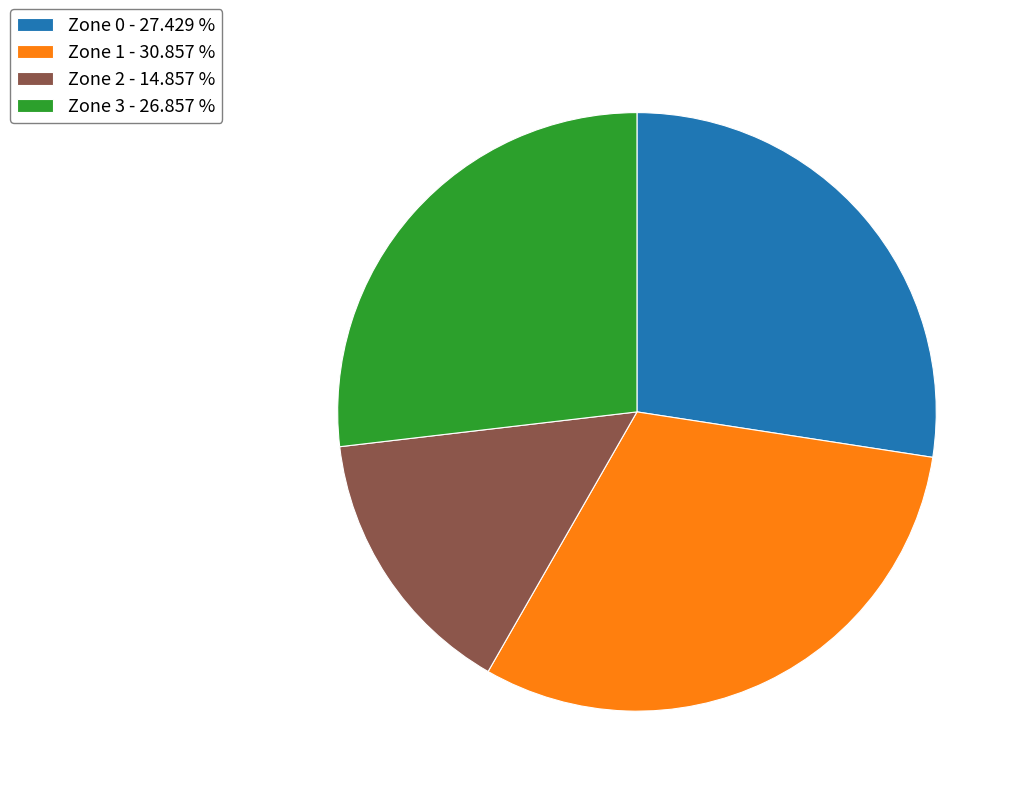

Count the number of slices in the pie.

4